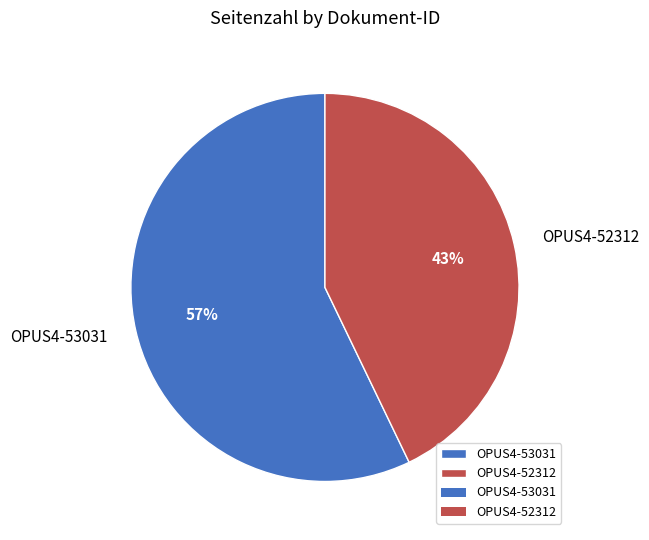

How many slices are in this pie chart?

2